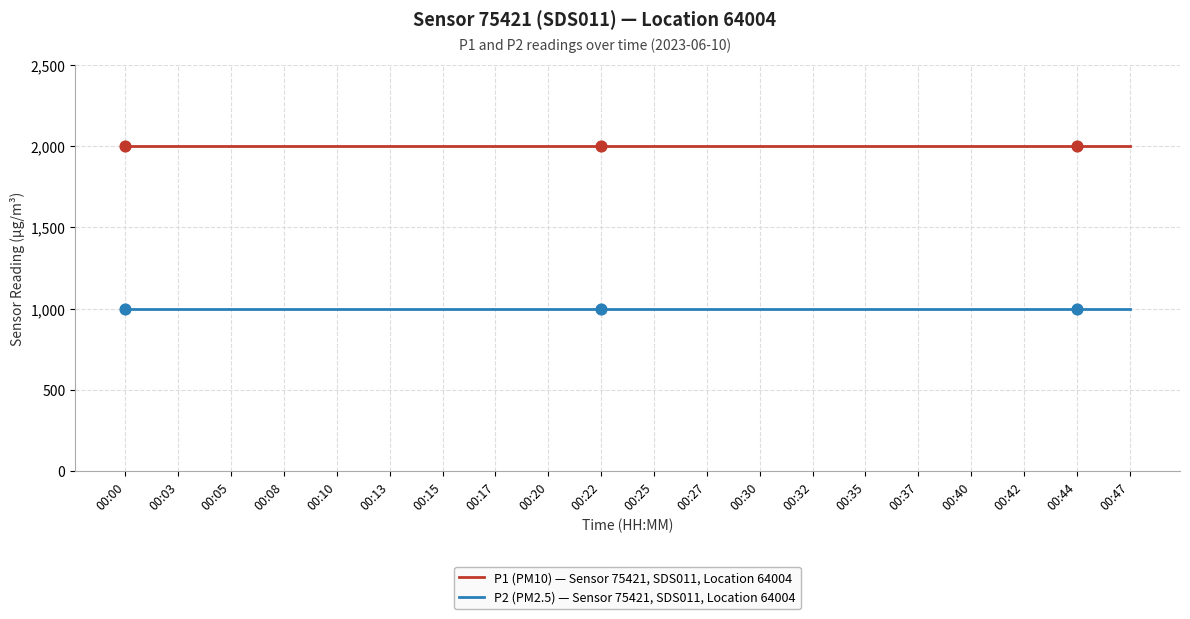

What is the total value across all series at 00:17?

2999.8